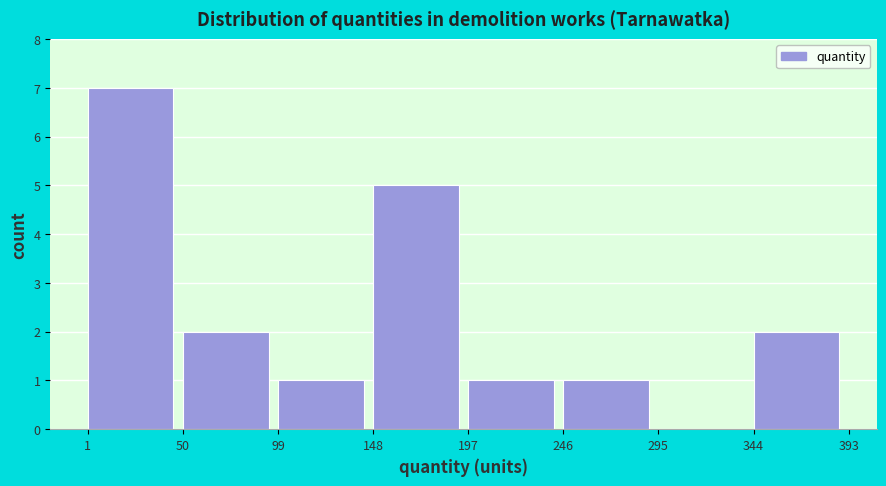

Reading left to right, list every bar in this chart as the range it spans on the x-axis followed by its height. The values are not printed on the chart, so give them approximately, as read against the axis.

1 to 50: 7
50 to 99: 2
99 to 148: 1
148 to 197: 5
197 to 246: 1
246 to 295: 1
295 to 344: 0
344 to 393: 2